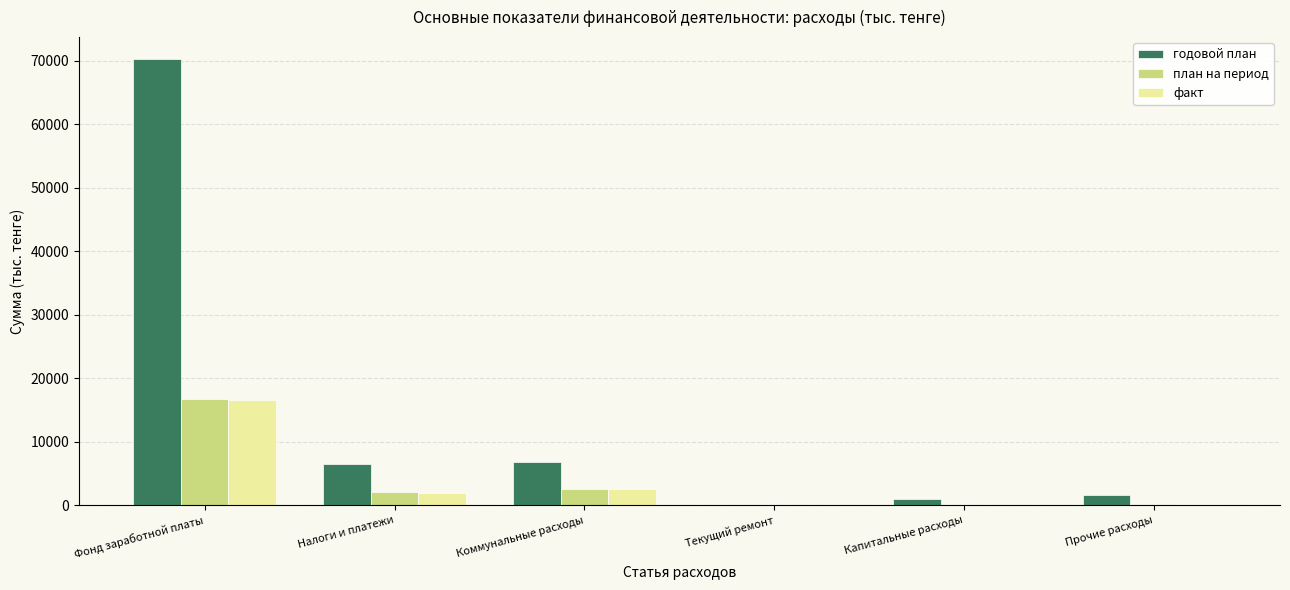

What is the sum of the план на период values at Коммунальные расходы and Фонд заработной платы?

19278